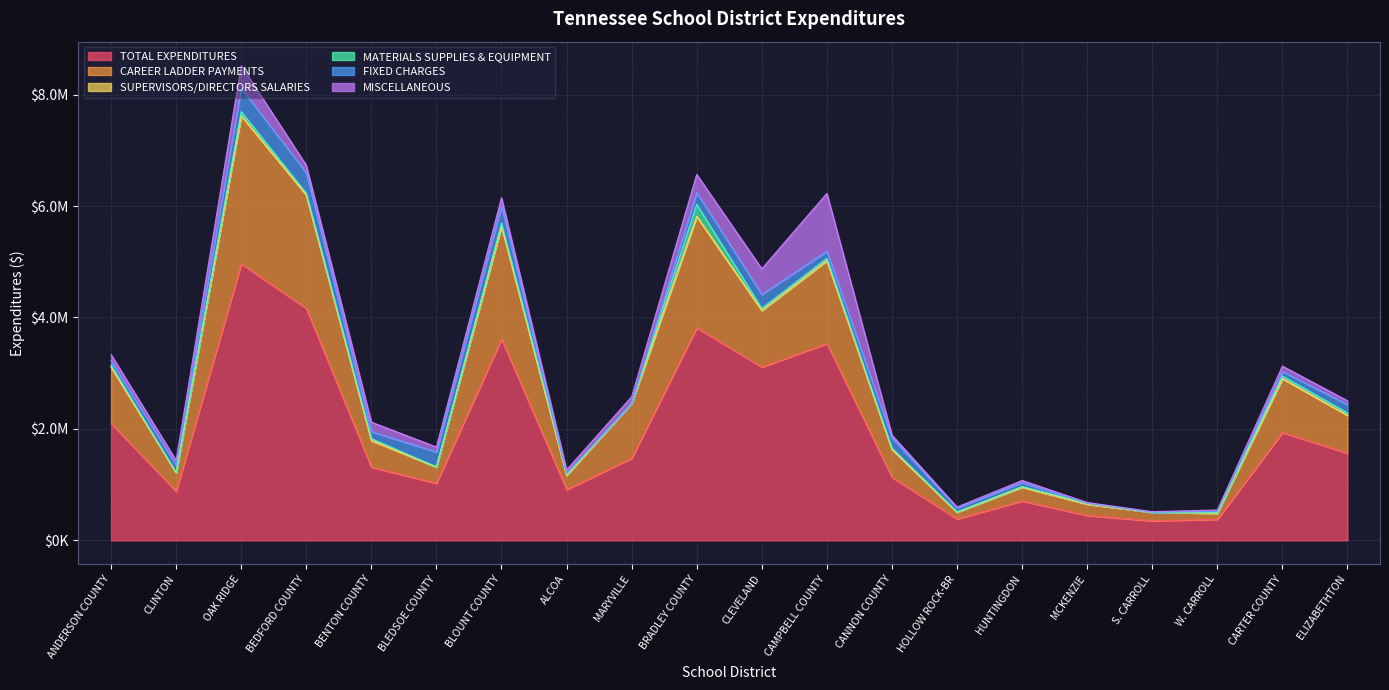

True or false: CAREER LADDER PAYMENTS and MISCELLANEOUS cross at least once.

False